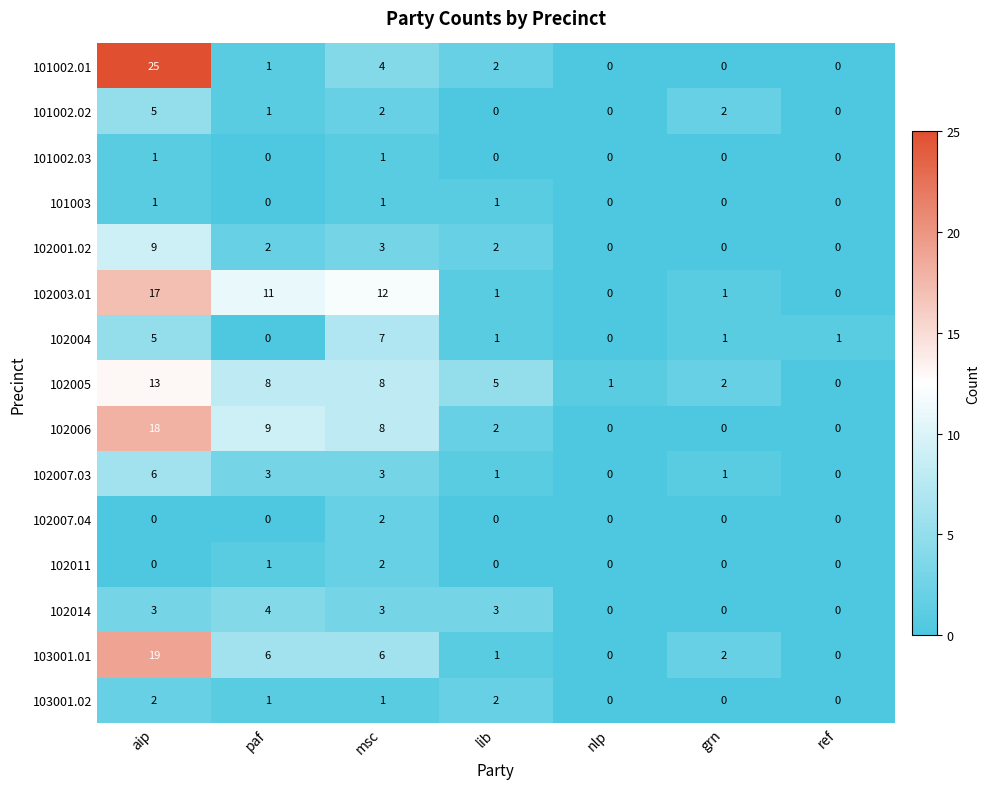

What is the difference between the maximum and minimum values in the 102001.02 series?

9